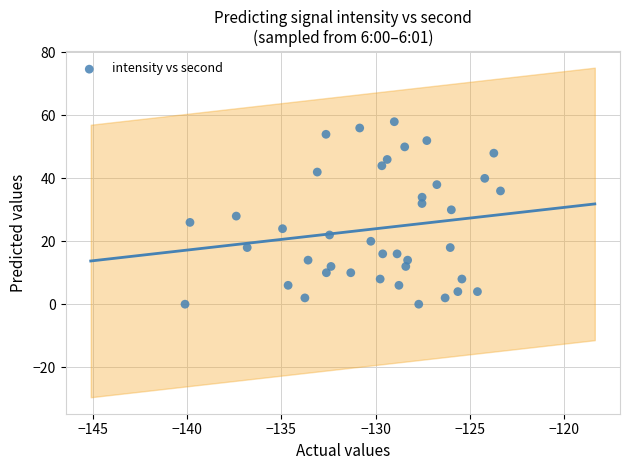

What is the range of Y values (max minus min)?

58